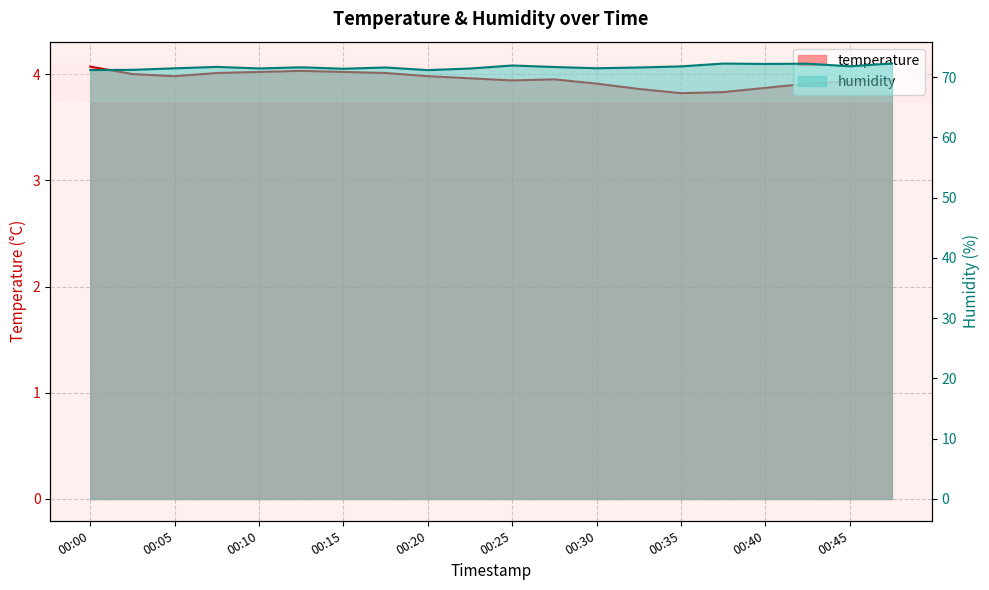

Rank the series by their average value, from lowest to highest.

temperature, humidity